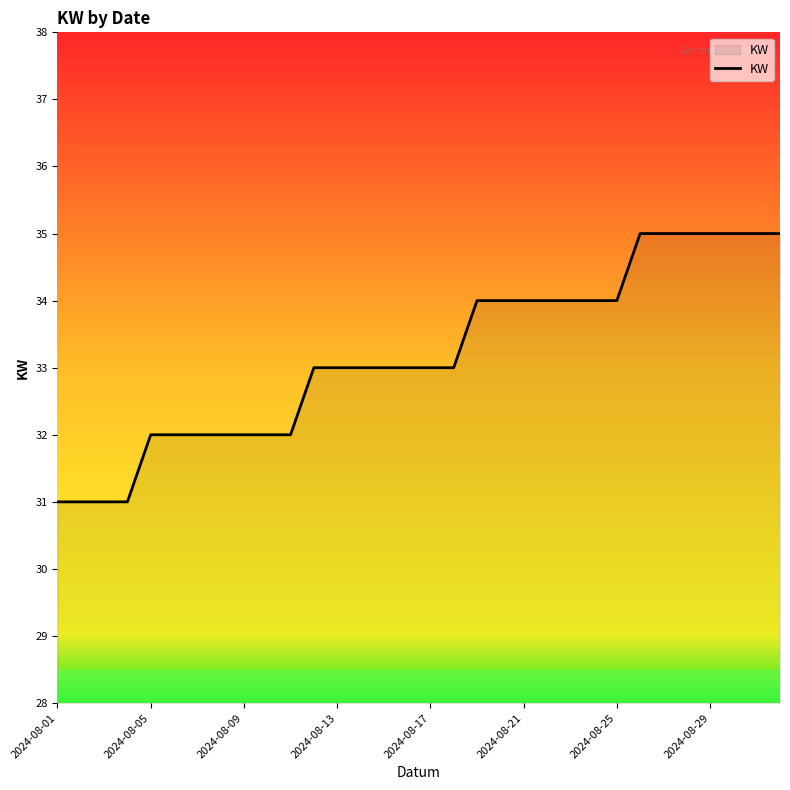

What is the maximum value shown in the chart?

35